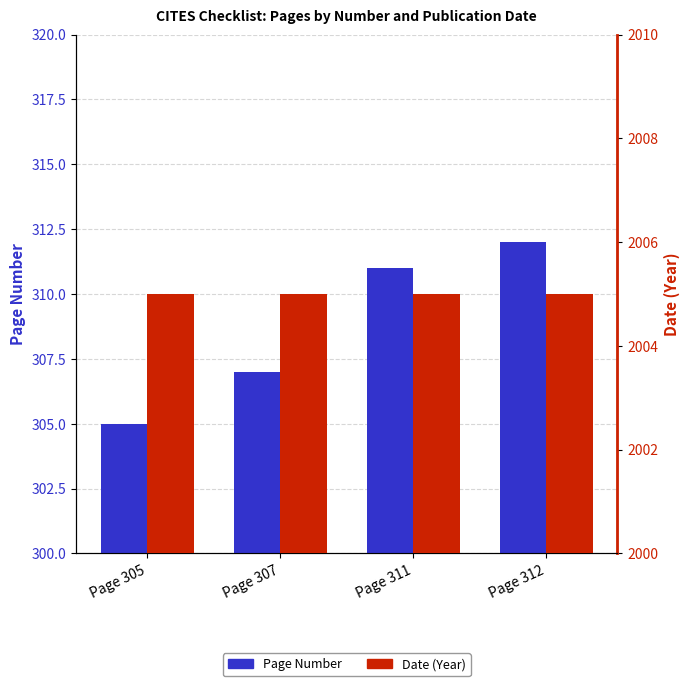

What value does the Page Number series have at Page 305?

305